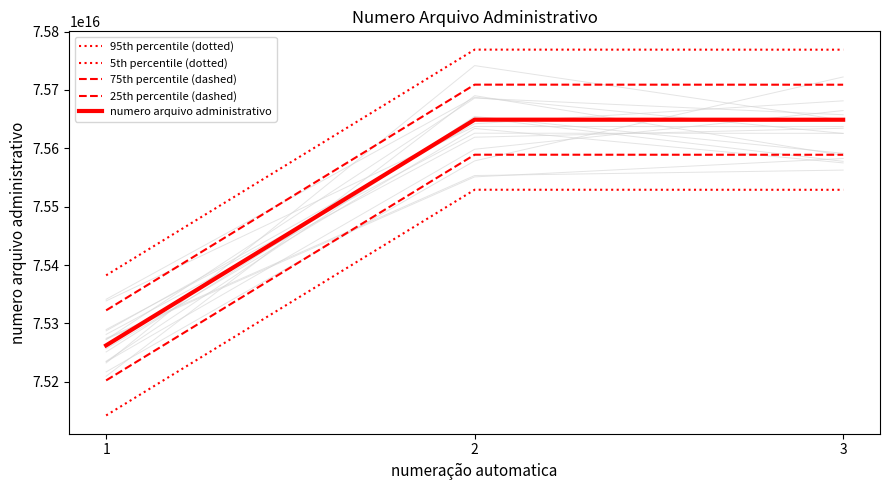

At which category does the chart reach its minimum across all series?

1